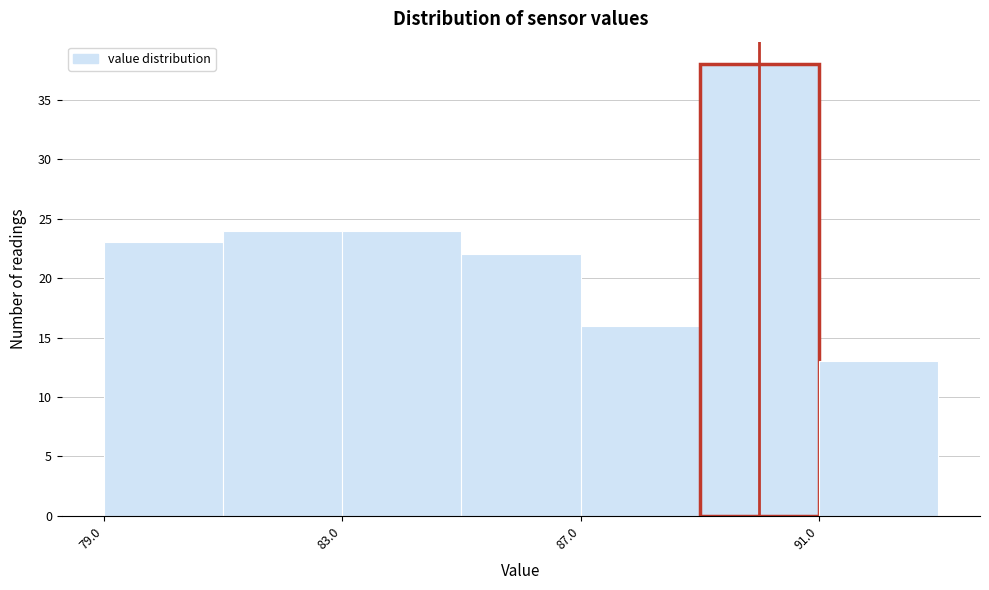

Which range on the x-axis has the tallest bar?

89 to 91